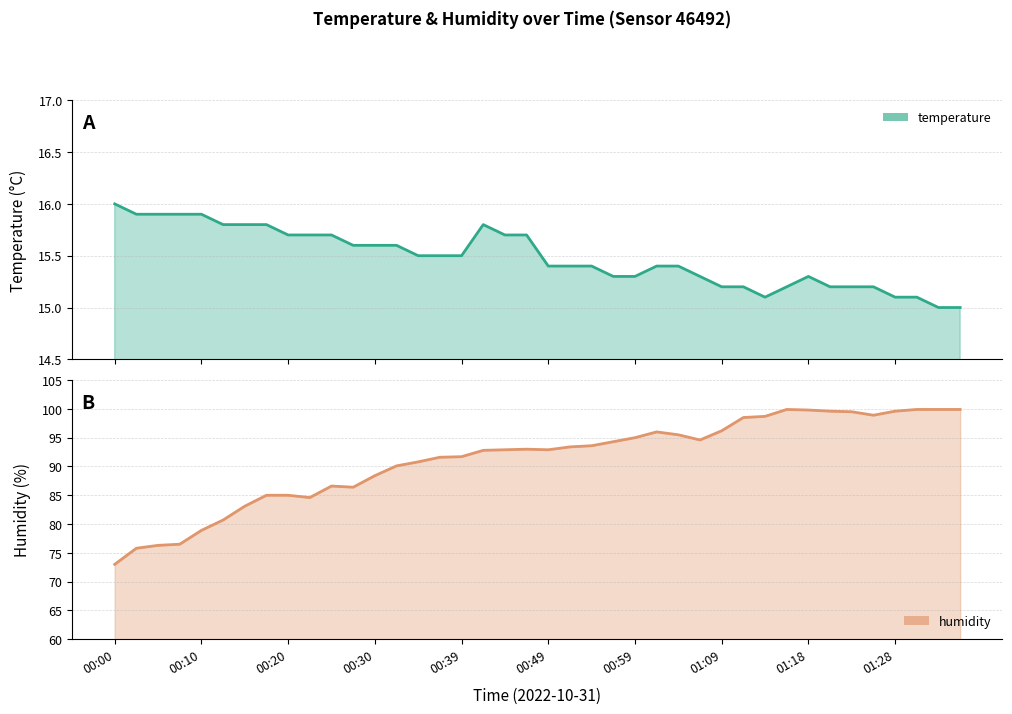

Does the chart display data point markers on the line(s)?

No